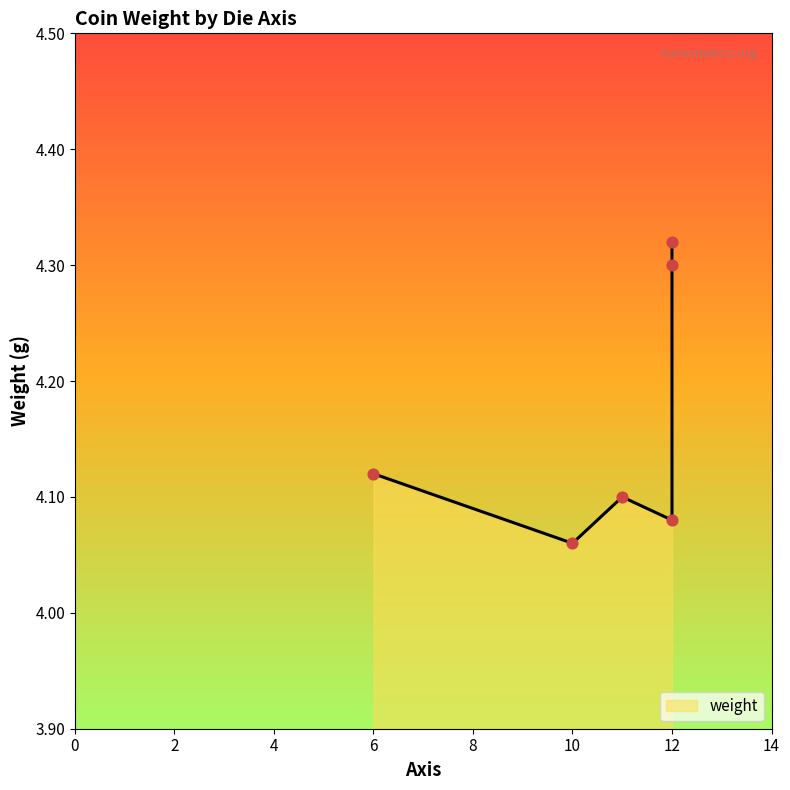

What is the ratio of the value at 10 to the value at 12?

0.9